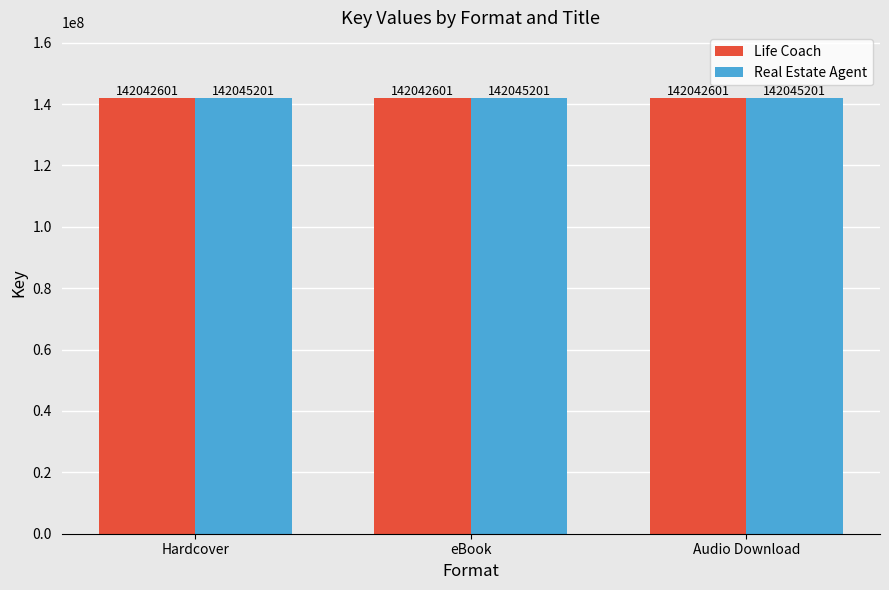

Does the chart contain stacked bars?

No